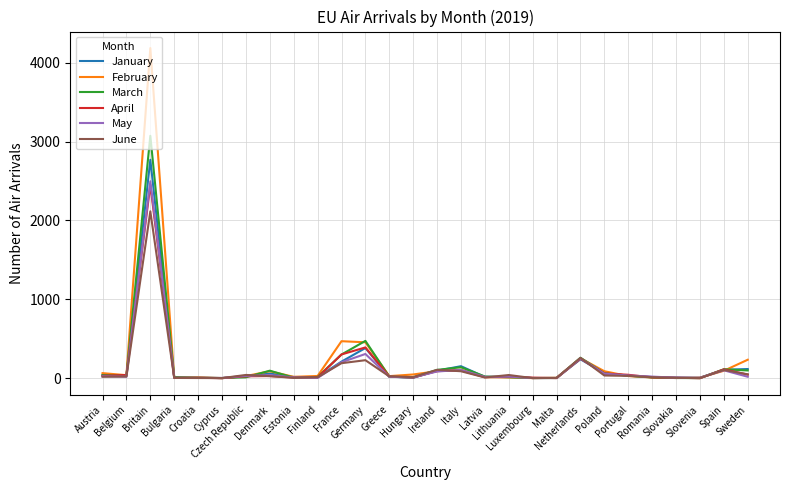

What is the maximum value shown in the chart?

4187